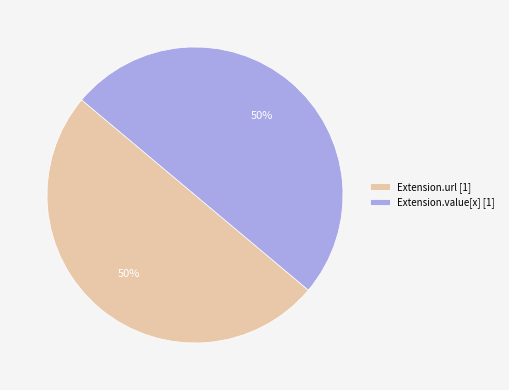

To the nearest percent, what percentage of the pie is Extension.value[x] [1]?

50%